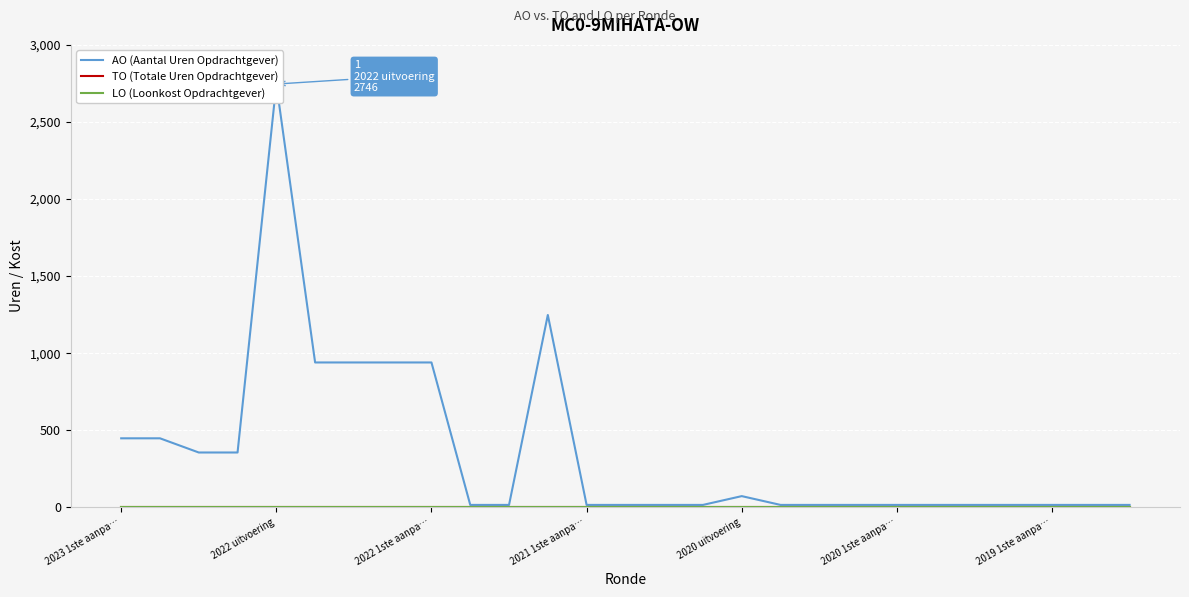

What are all the series names shown in the legend?

AO (Aantal Uren Opdrachtgever), TO (Totale Uren Opdrachtgever), LO (Loonkost Opdrachtgever)